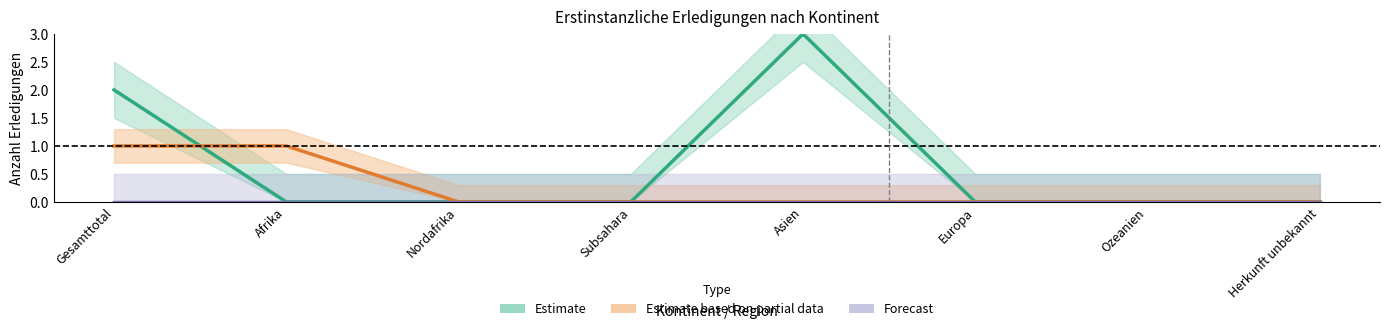

The value of Estimate based on partial data at Asien is 0. True or false?

True